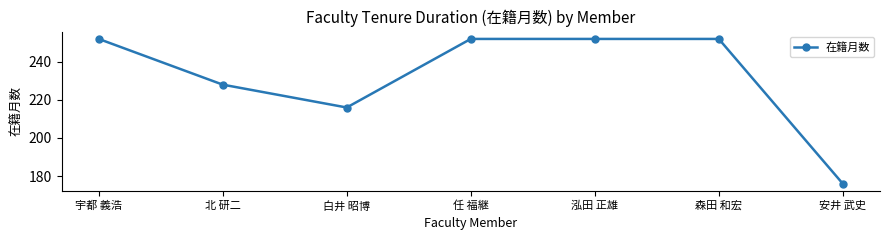

The value at 北 研二 is 228. True or false?

True